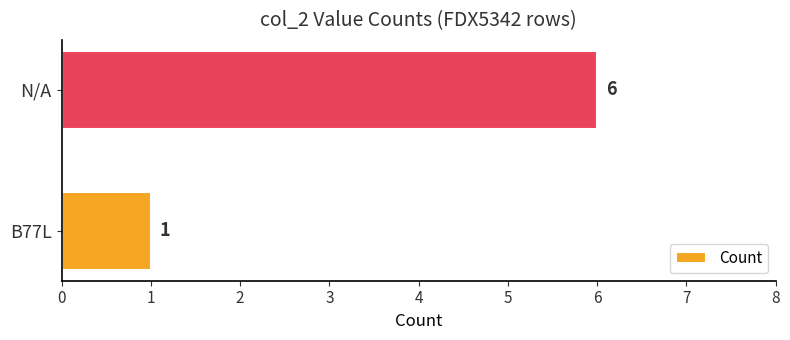

How many data points are less than 6?

1